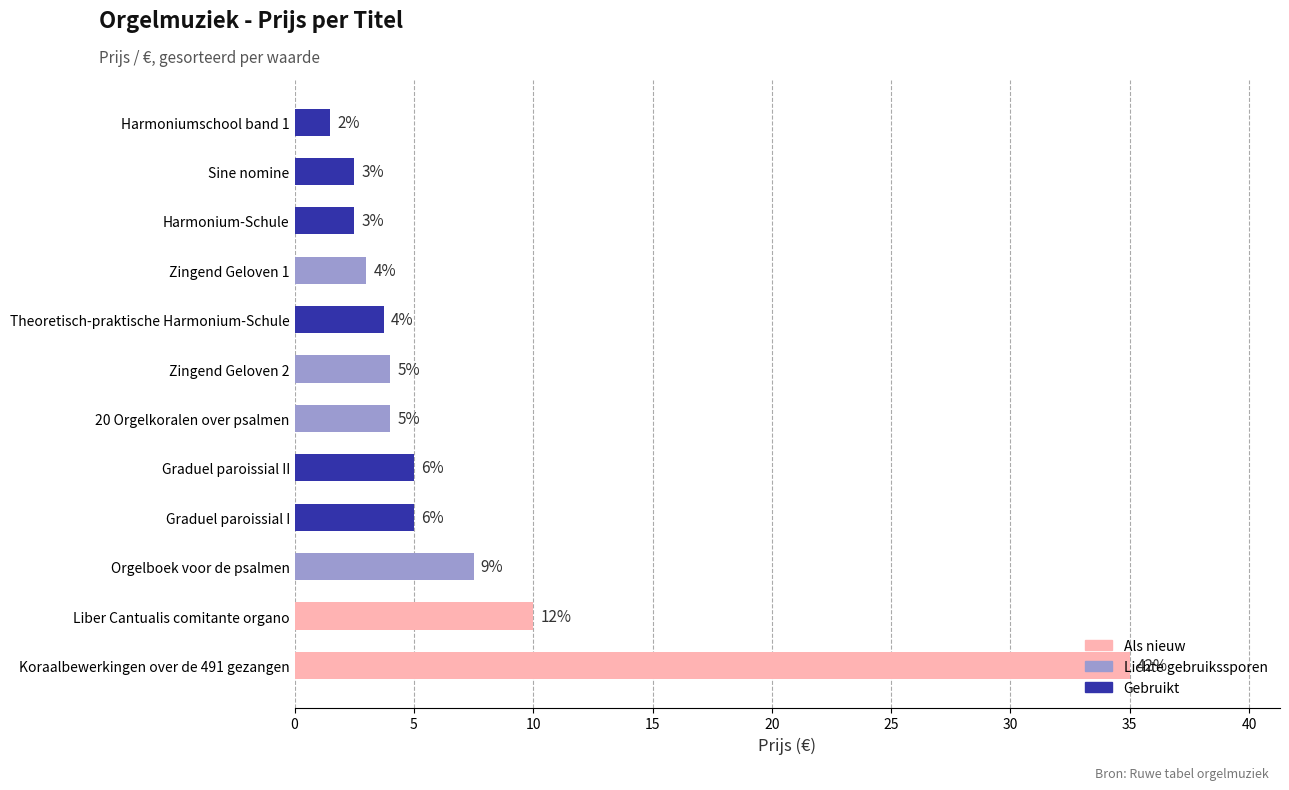

Read the value at Harmoniumschool band 1.

1.5